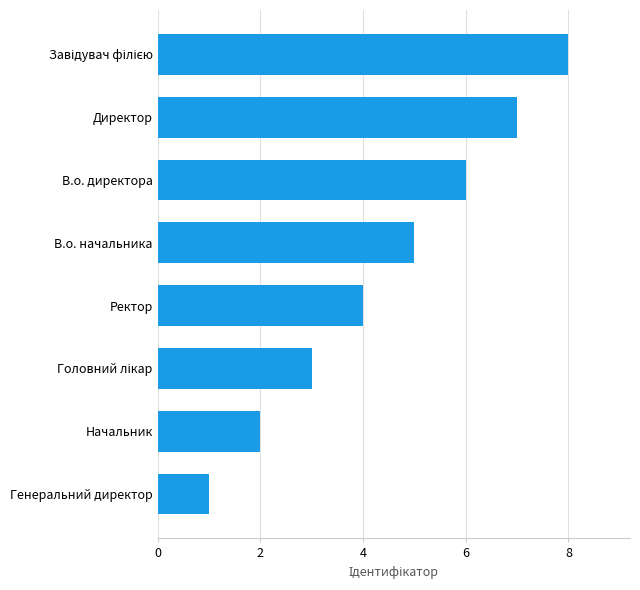

How many values are below 5?

4